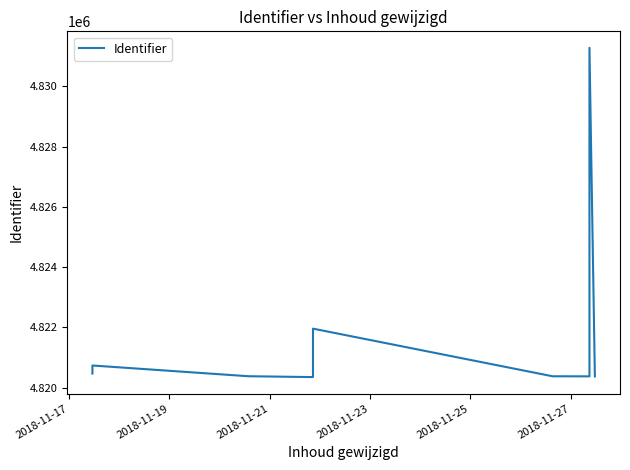

True or false: there are more than 2 points higher than both neighbors.

True